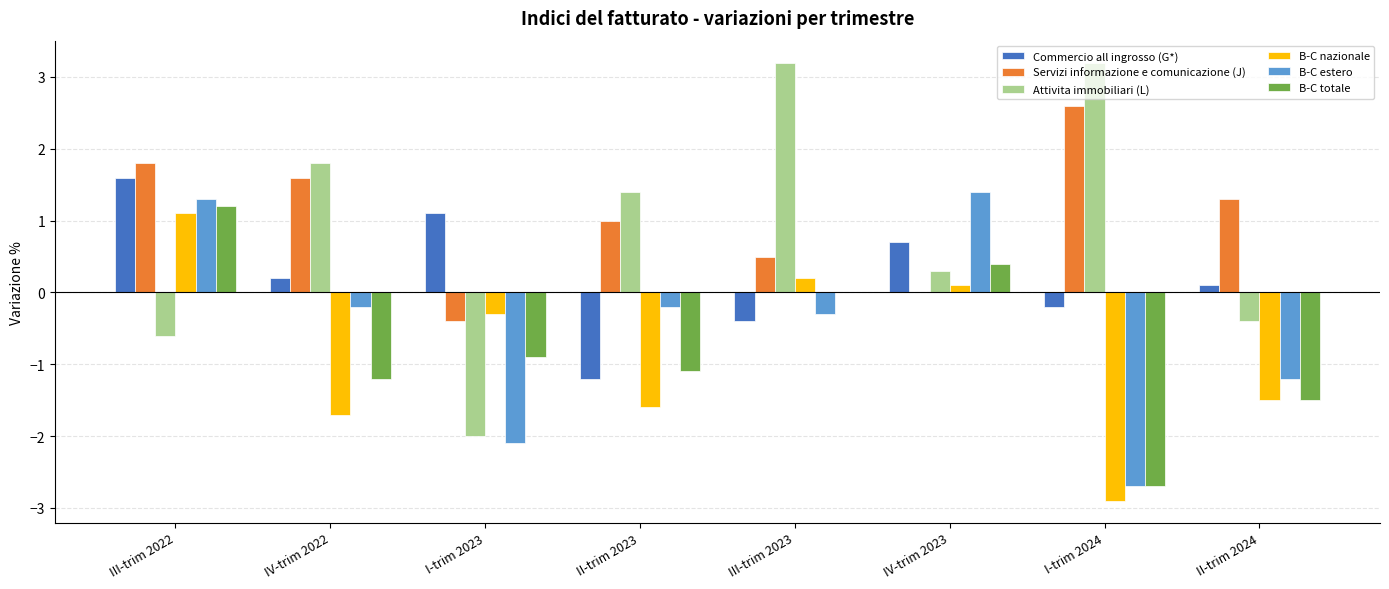

Is it true that Commercio all ingrosso (G*) equals 0.9 at III-trim 2022?

False